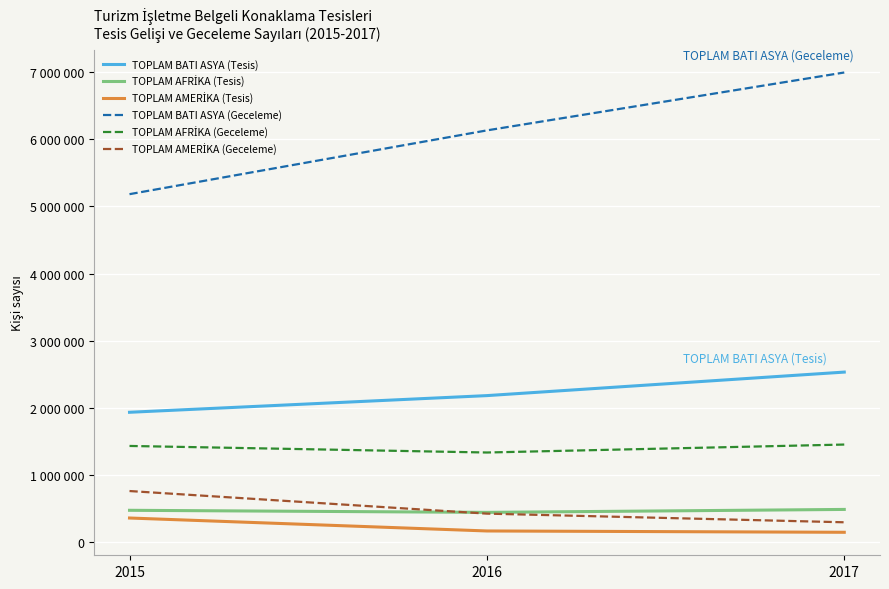

What is the average value of the TOPLAM AMERİKA (Tesis) series?

217571